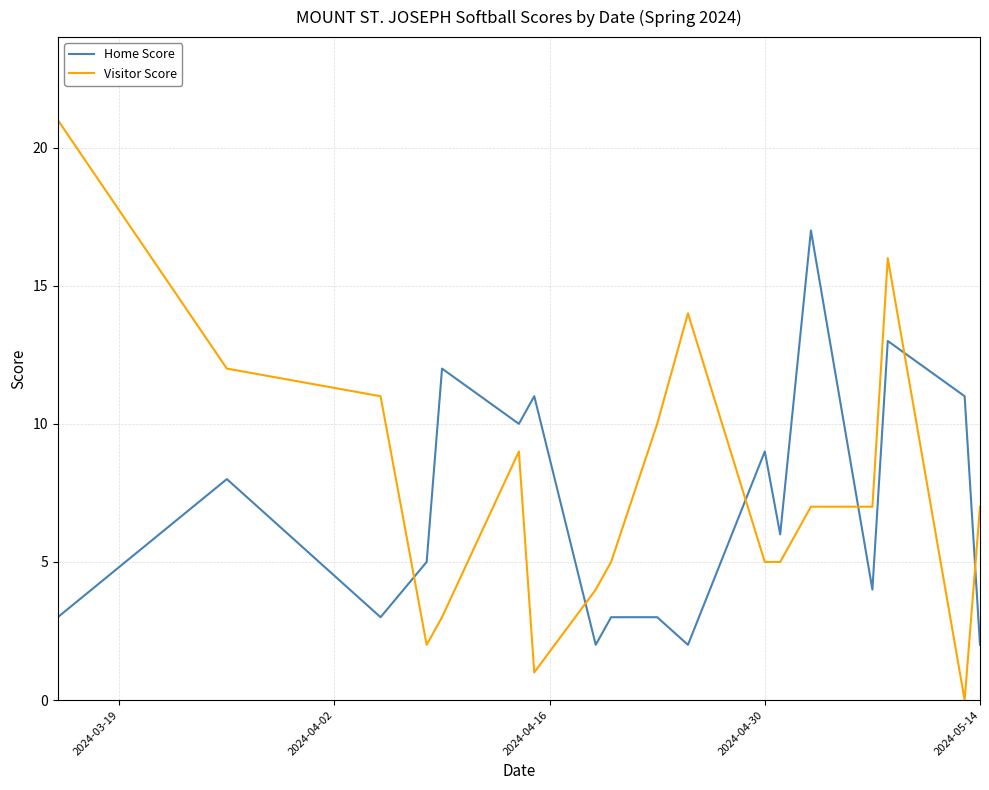

Which series has the widest spread of values?

Visitor Score